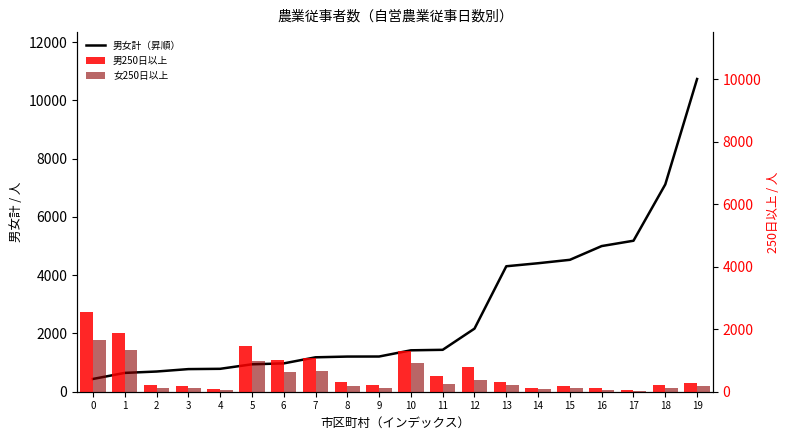

Rank the categories by 女250日以上 value from lowest to highest.

17, 4, 16, 14, 18, 3, 2, 15, 9, 19, 8, 13, 11, 12, 6, 7, 10, 5, 1, 0